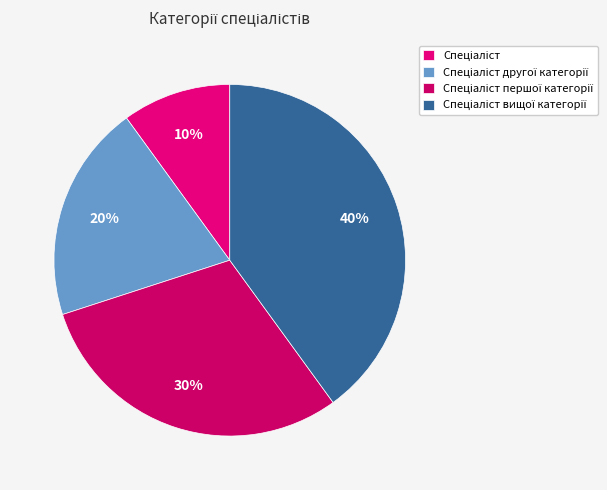

Combined, do Спеціаліст першої категорії and Спеціаліст другої категорії account for over 50%?

No